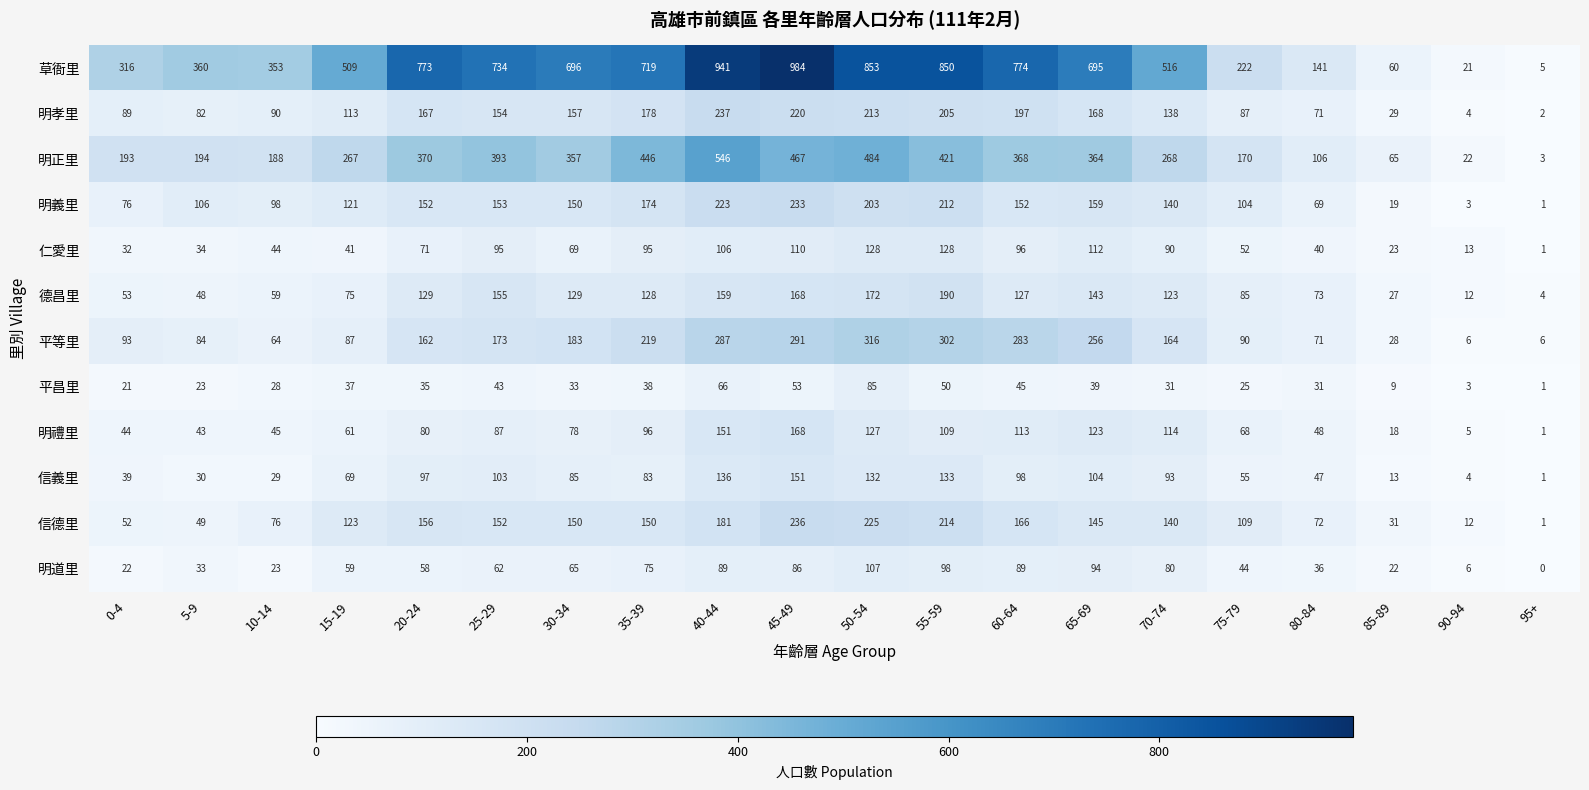

How many data points does each series have?

20